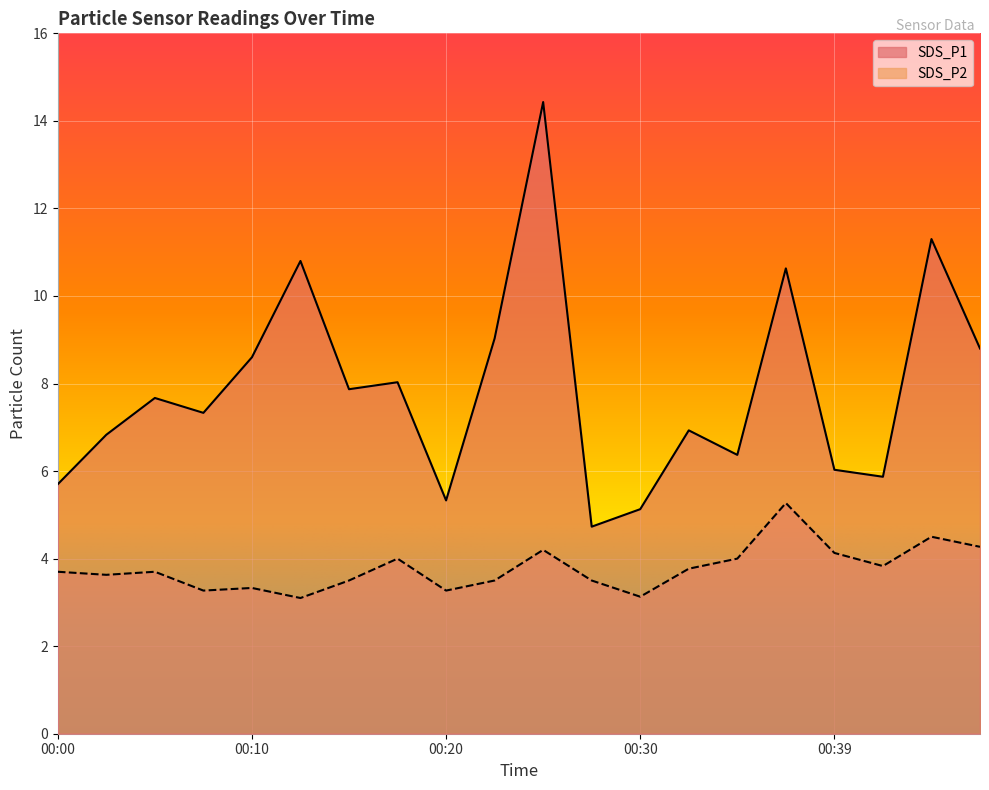

At which category does SDS_P1 reach its first local peak?

00:05